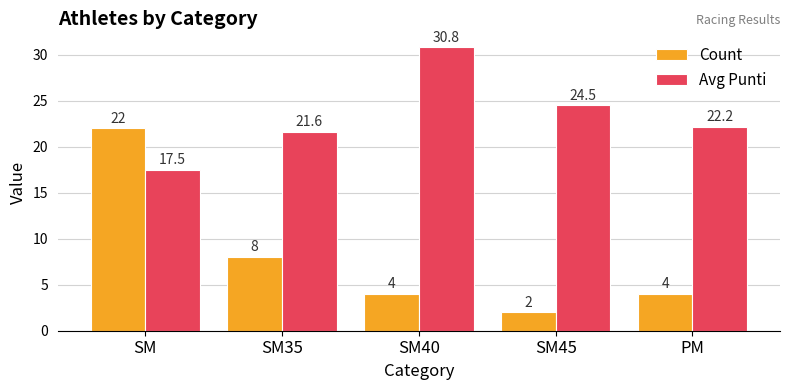

True or false: Count has a value of 6.0 at PM.

False